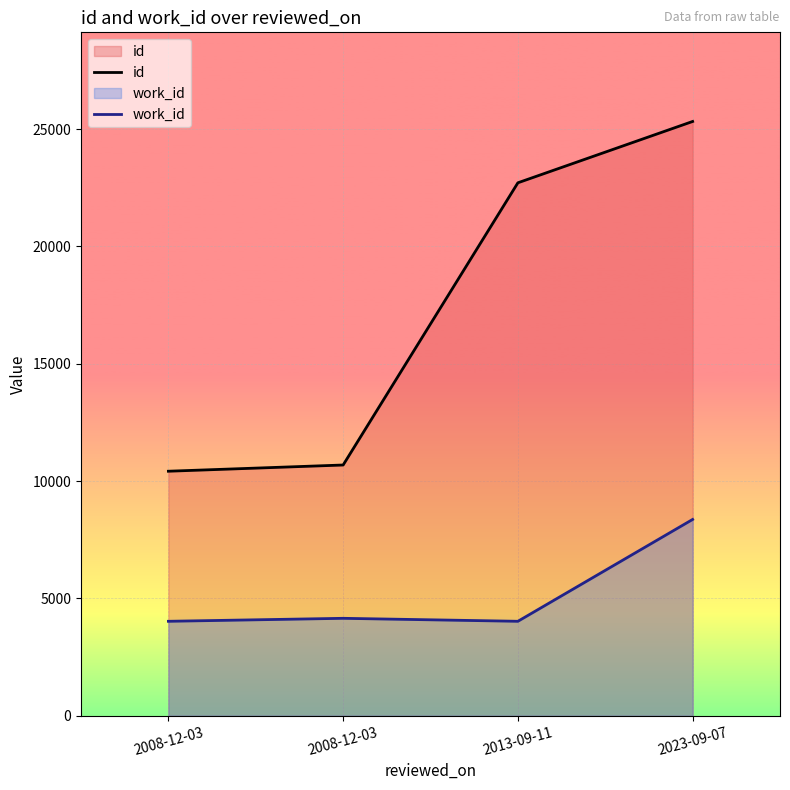

Reading left to right, extract all data points from this chart.

id: 10419	10684	22710	25323
work_id: 4024	4151	4024	8364